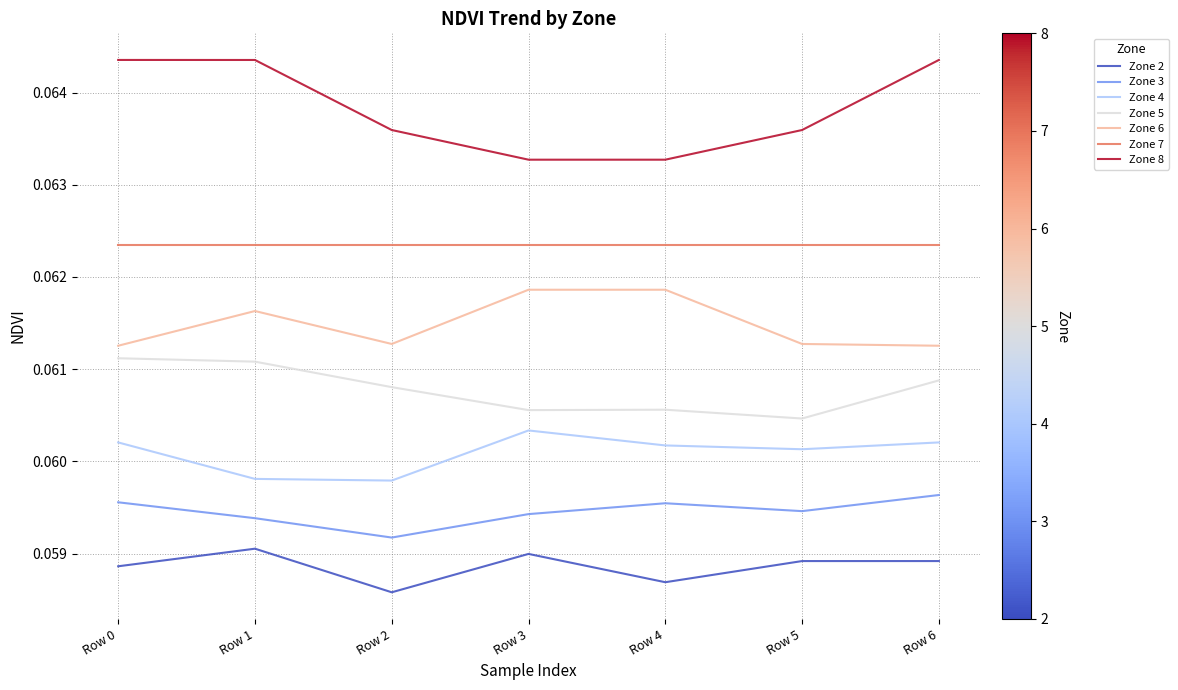

List the series in order of their peak value, lowest first.

Zone 2, Zone 3, Zone 4, Zone 5, Zone 6, Zone 7, Zone 8